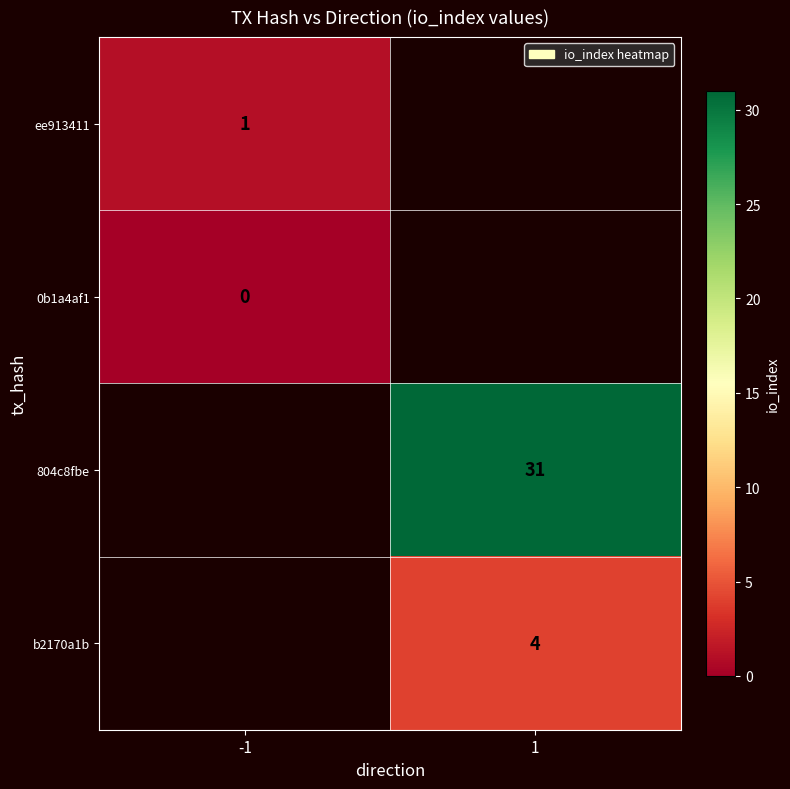

At which category does the chart reach its peak across all series?

1